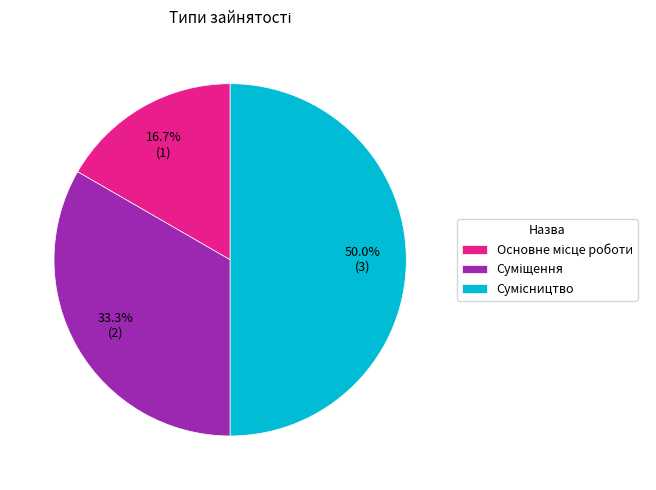

What is the change in value from Основне місце роботи to Суміщення?

+1